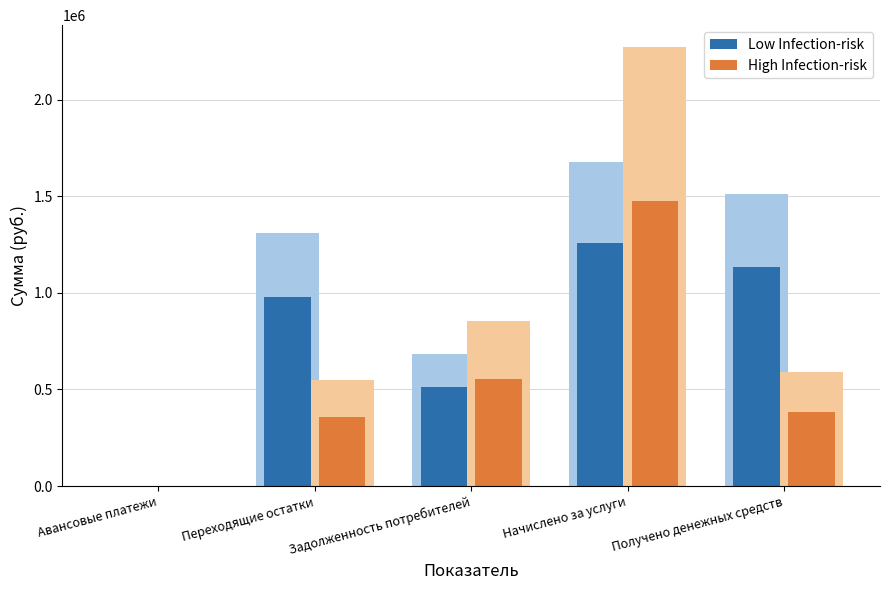

Which series has the largest total across all categories?

Low Infection-risk